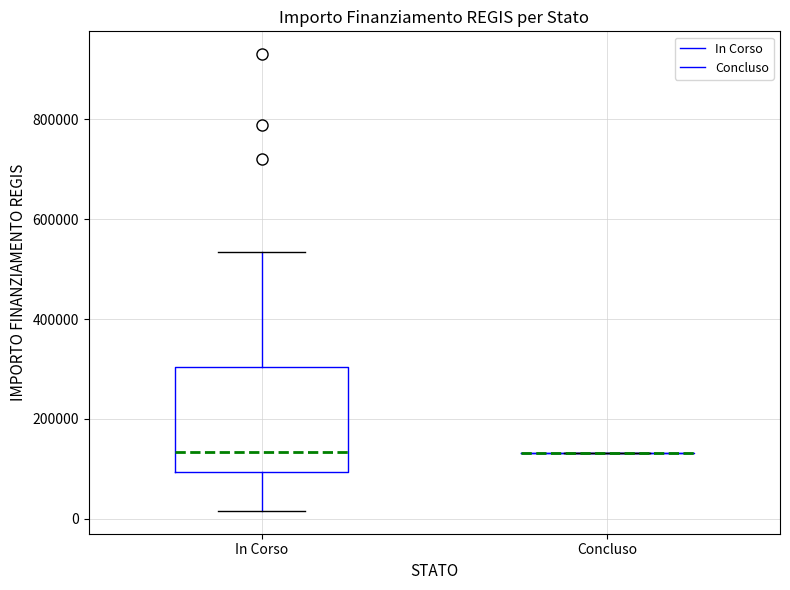

Reading left to right, transcribe this box plot: for each box, give where its median line is, the range the box spans, and where its two whiskers end, as read against the y-axis. The values are not printed on the chart, so give them approximately, as read against the axis.

In Corso: median 140000, box 100000 to 300000, whiskers 20000 to 540000
Concluso: box collapsed to a line at 140000, whiskers 140000 to 140000